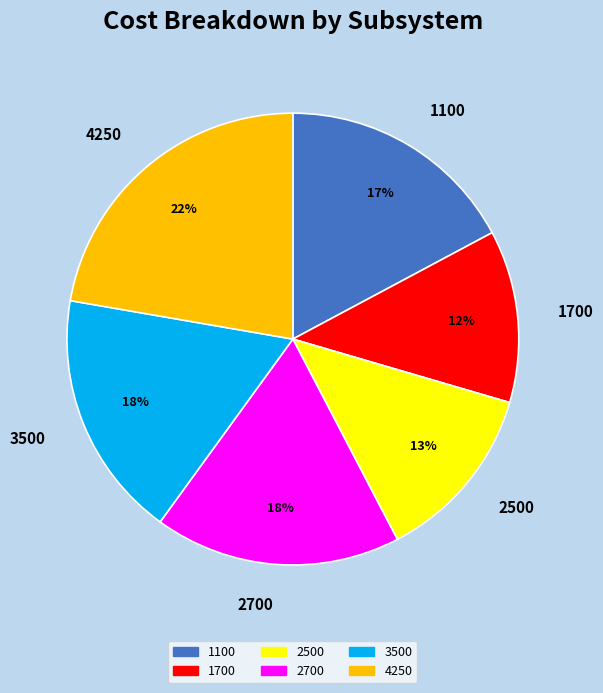

Is it true that 3500 is 3% of the pie?

False